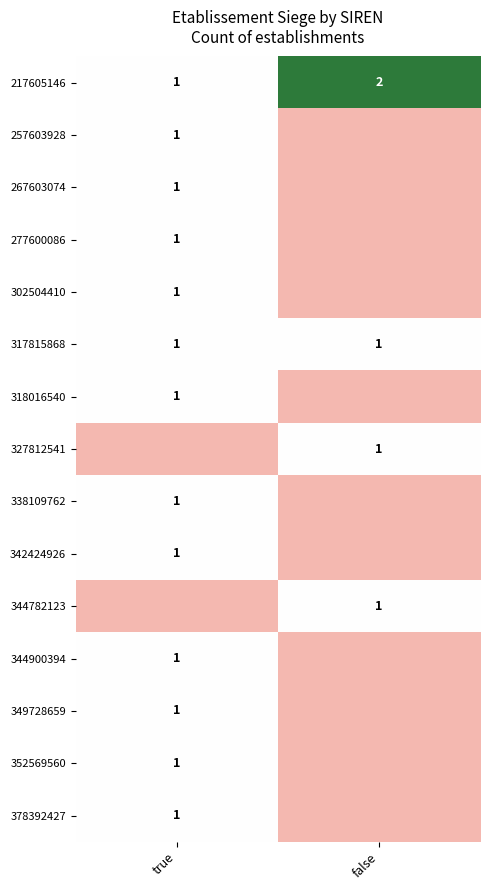

True or false: 378392427 has a value of 1 at true.

True